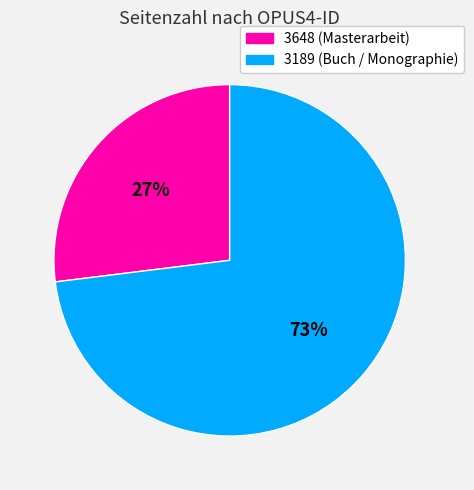

True or false: 3189 accounts for 73% of the total.

True